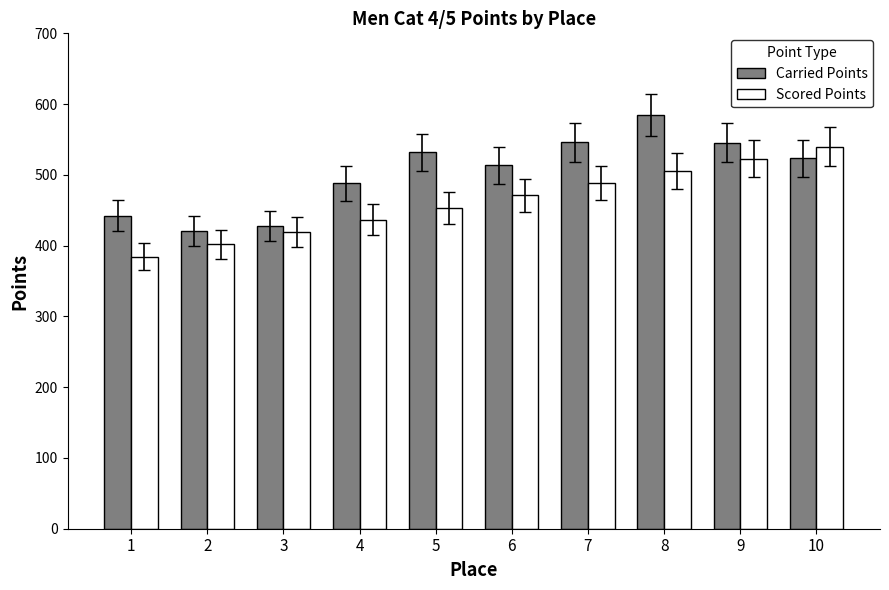

How many series are shown in this chart?

2